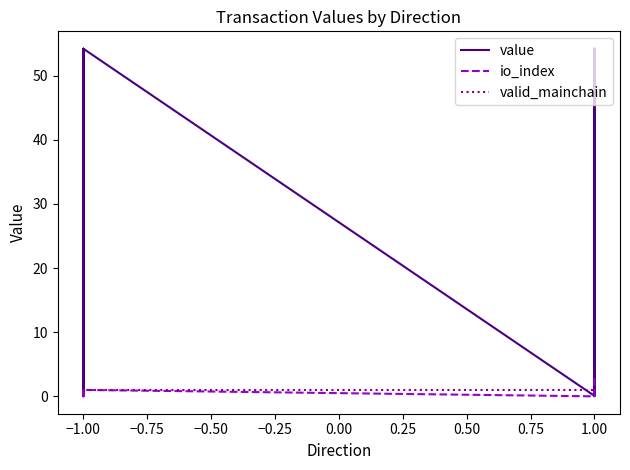

At which label is io_index closest to 1?

−1.00